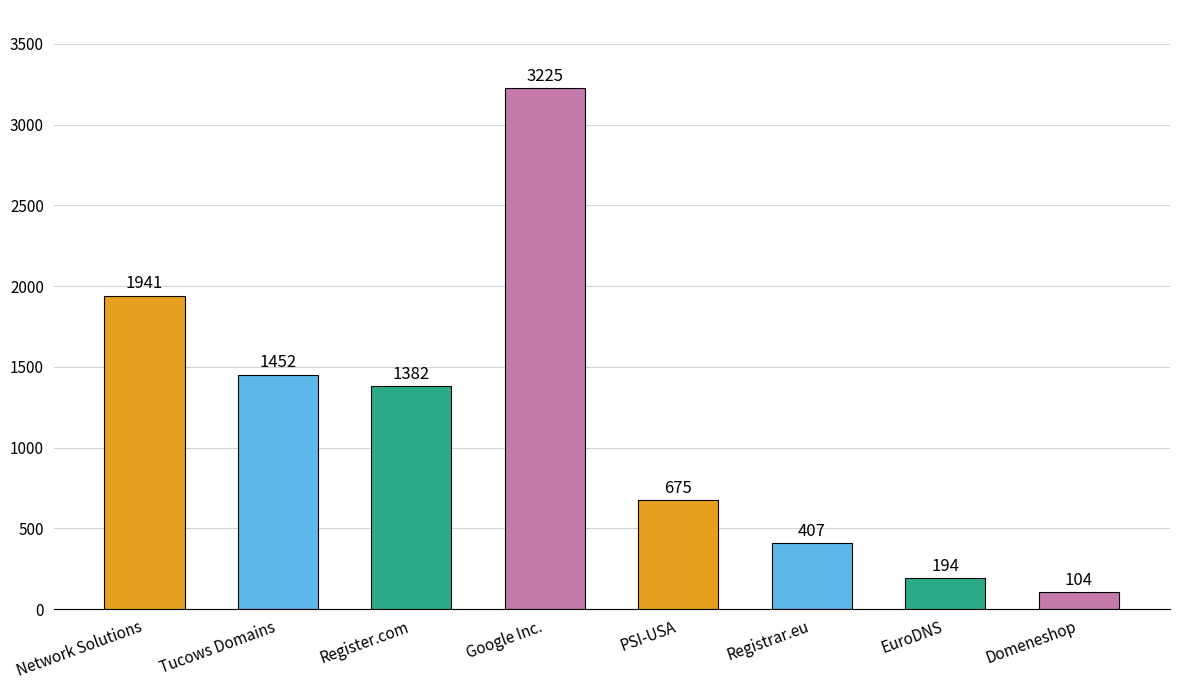

What is the greatest value displayed?

3225